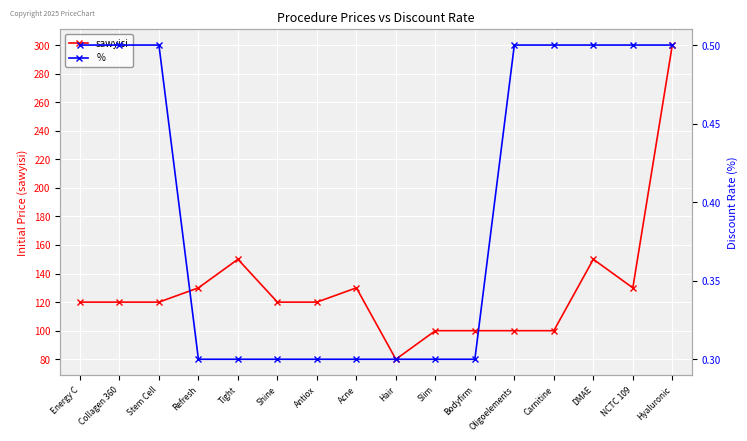

In sawyisi, how many points are lower than both neighbors (excluding endpoints)?

2